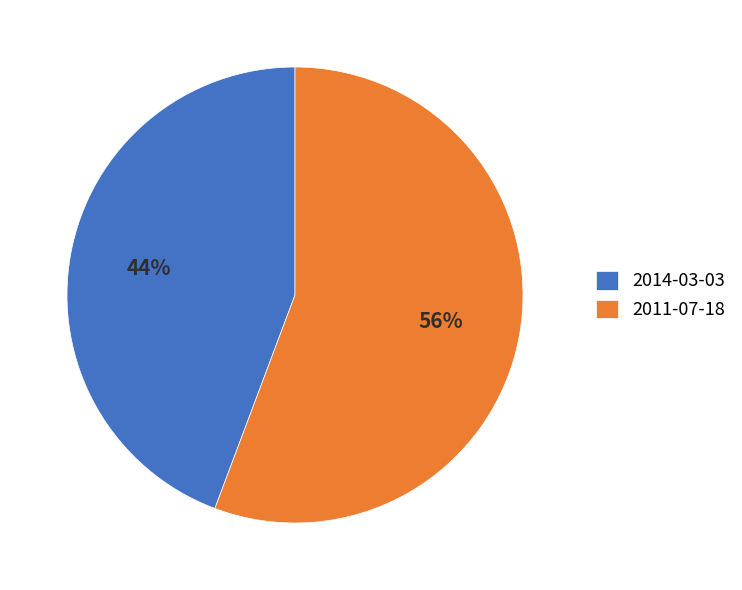

True or false: 2011-07-18 accounts for 56% of the total.

True